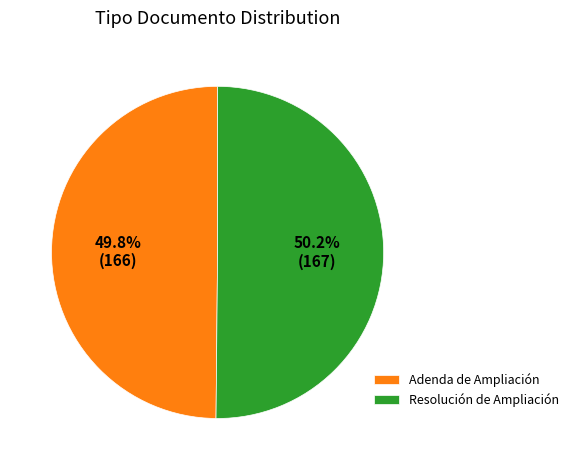

Do Resolución de Ampliación and Adenda de Ampliación together represent more than half of the pie?

Yes